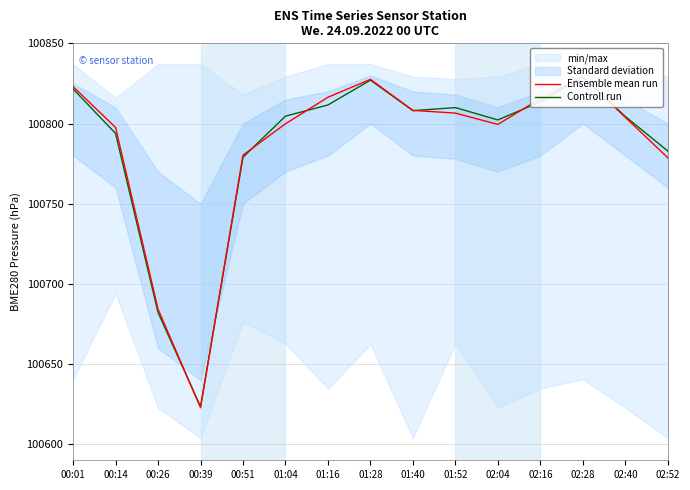

What is the total value across all series at 00:39?

201246.2